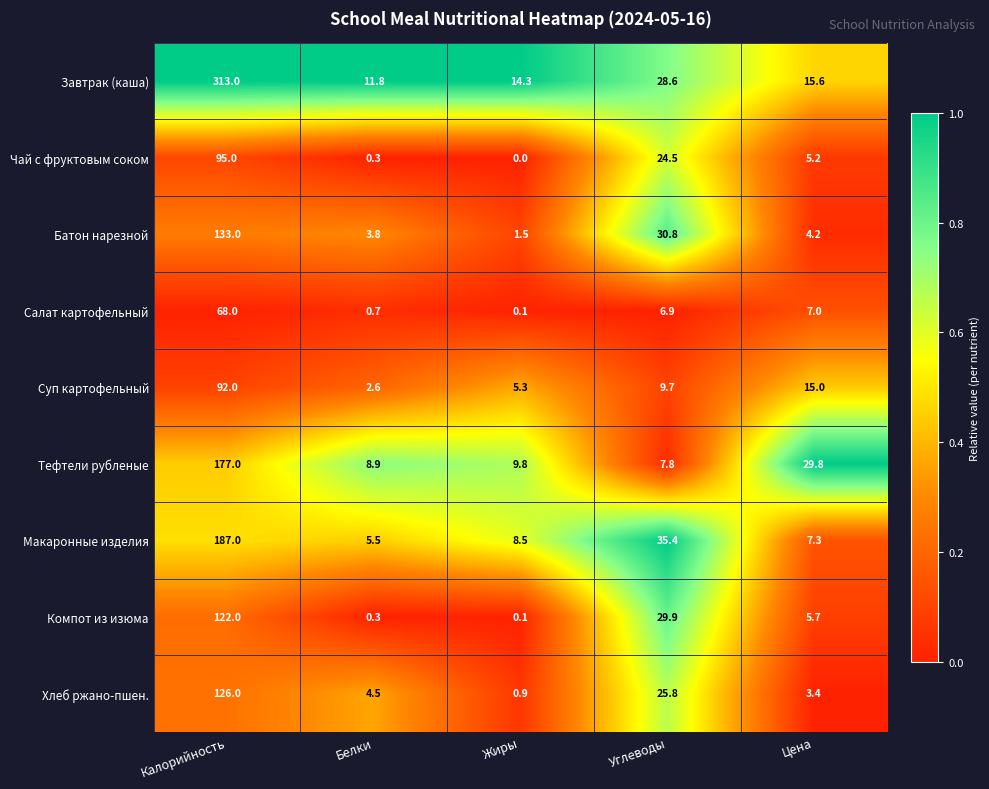

The value of Компот из изюма at Жиры is 0.1. True or false?

True